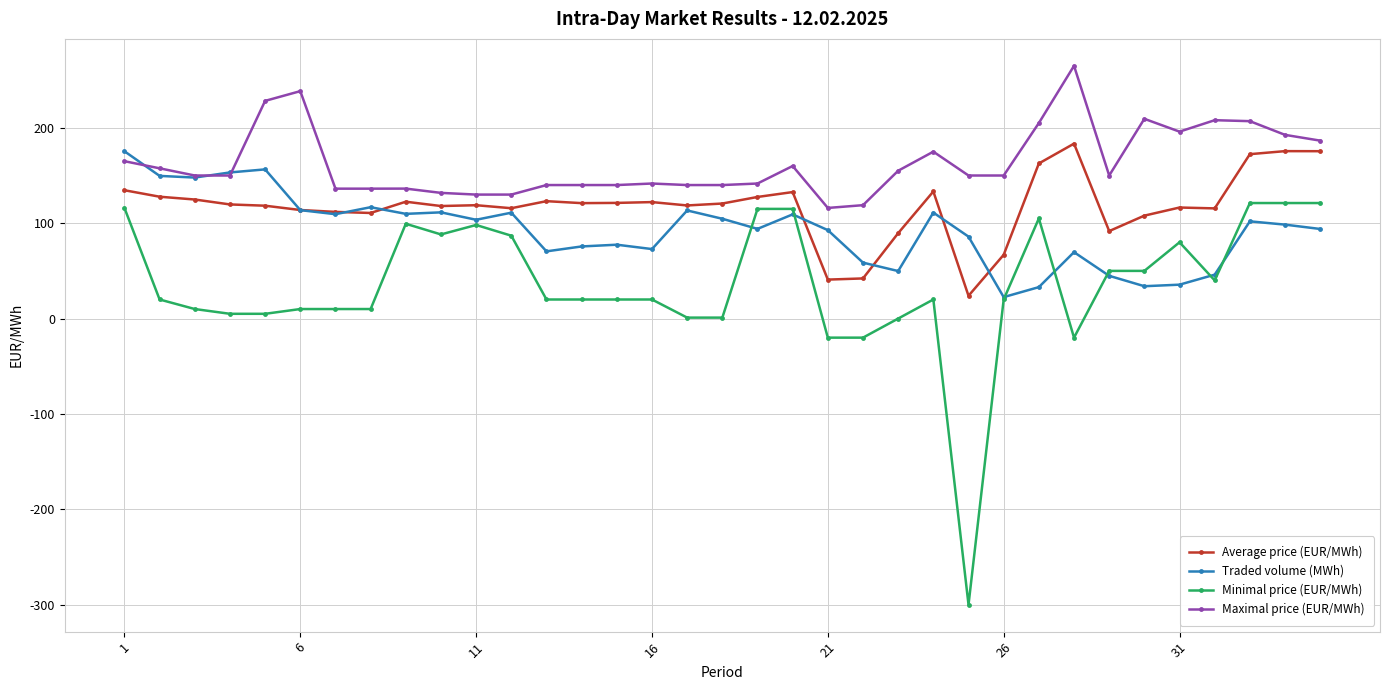

What is the sum of all Minimal price (EUR/MWh) values?

1239.1